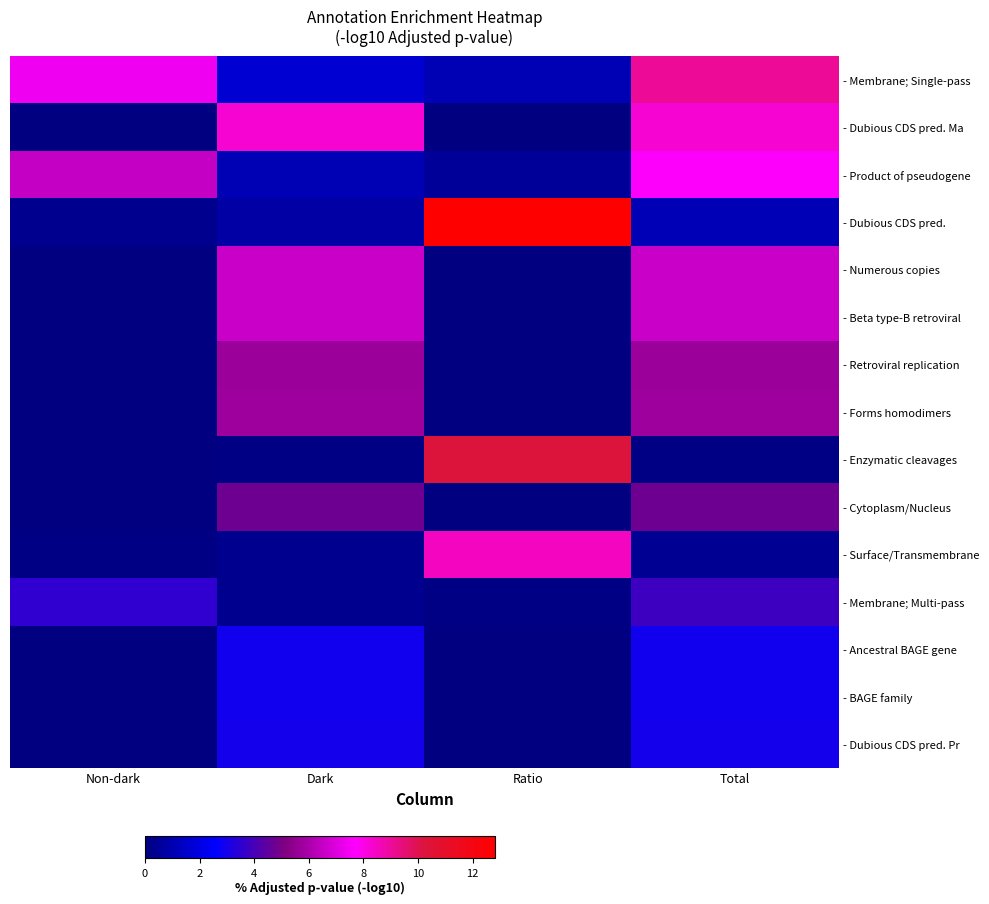

Reading left to right, extract all data points from this chart.

- Membrane; Single-pass: Non-dark=7.4	Dark=1.7	Ratio=1.1	Total=9.0
- Dubious CDS pred. Ma: Non-dark=0.0	Dark=8.3	Ratio=0.0	Total=8.3
- Product of pseudogene: Non-dark=6.5	Dark=1.1	Ratio=0.5	Total=7.6
- Dubious CDS pred.: Non-dark=0.3	Dark=0.8	Ratio=12.8	Total=1.1
- Numerous copies: Non-dark=0.0	Dark=6.6	Ratio=0.0	Total=6.6
- Beta type-B retroviral: Non-dark=0.0	Dark=6.6	Ratio=0.0	Total=6.6
- Retroviral replication: Non-dark=0.0	Dark=5.7	Ratio=0.0	Total=5.7
- Forms homodimers: Non-dark=0.0	Dark=5.7	Ratio=0.0	Total=5.7
- Enzymatic cleavages: Non-dark=0.0	Dark=0.1	Ratio=10.2	Total=0.1
- Cytoplasm/Nucleus: Non-dark=0.0	Dark=4.8	Ratio=0.0	Total=4.8
- Surface/Transmembrane: Non-dark=0.1	Dark=0.3	Ratio=8.5	Total=0.4
- Membrane; Multi-pass: Non-dark=3.5	Dark=0.3	Ratio=0.1	Total=3.9
- Ancestral BAGE gene: Non-dark=0.0	Dark=2.9	Ratio=0.0	Total=2.9
- BAGE family: Non-dark=0.0	Dark=3.0	Ratio=0.0	Total=3.0
- Dubious CDS pred. Pr: Non-dark=0.0	Dark=3.0	Ratio=0.0	Total=3.0